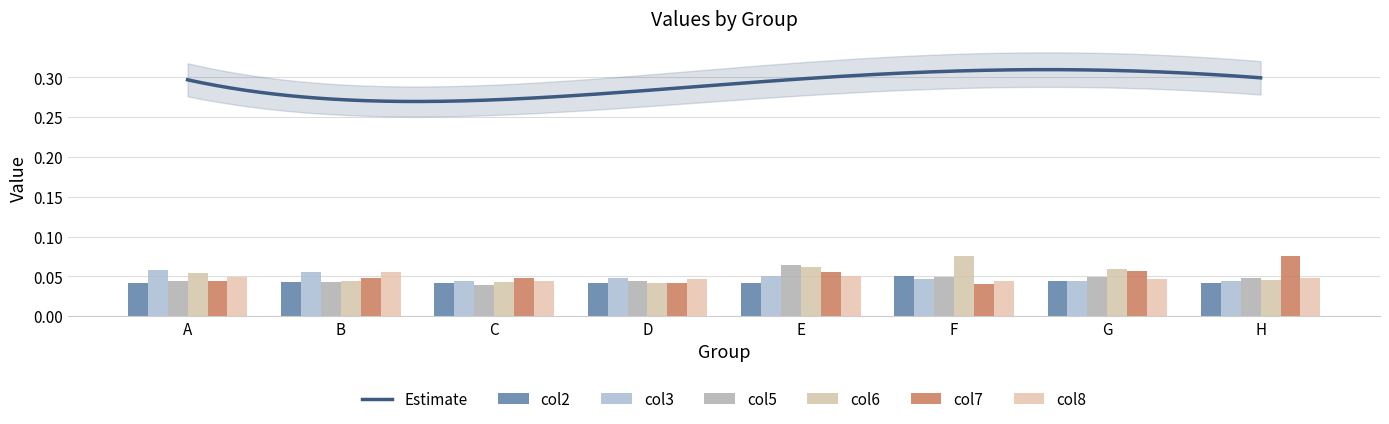

At how many categories does at least one series exceed 0?

8